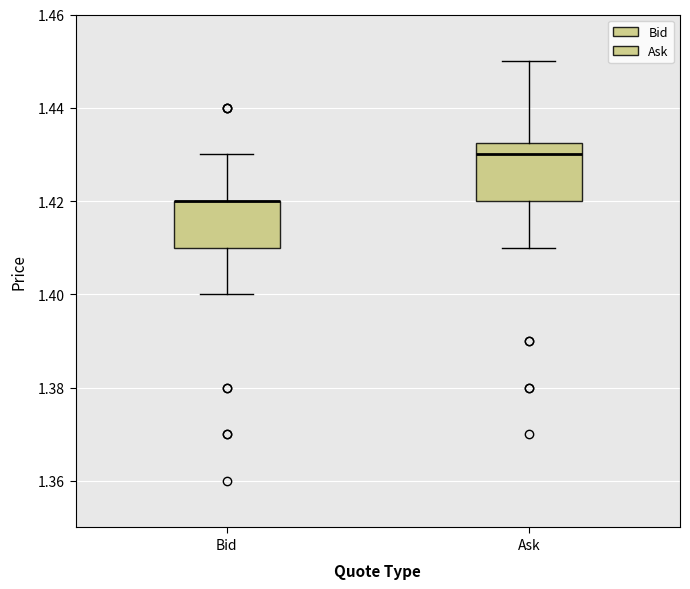

Reading left to right, transcribe this box plot: for each box, give where its median line is, the range the box spans, and where its two whiskers end, as read against the y-axis. The values are not printed on the chart, so give them approximately, as read against the axis.

Bid: median 1.420 (drawn on the box's upper edge), box 1.410 to 1.420, whiskers 1.400 to 1.430
Ask: median 1.430, box 1.420 to 1.432, whiskers 1.410 to 1.450